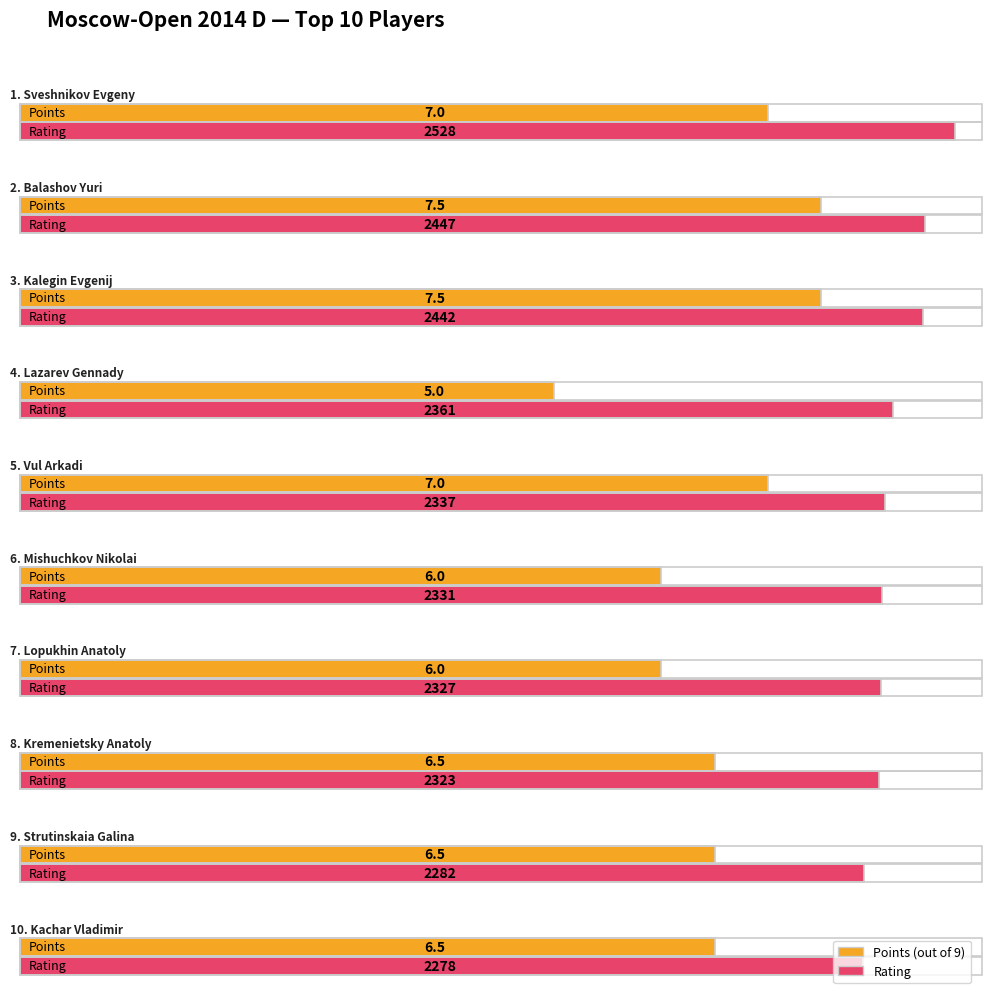

At which label is Points closest to 6?

Mishuchkov Nikolai